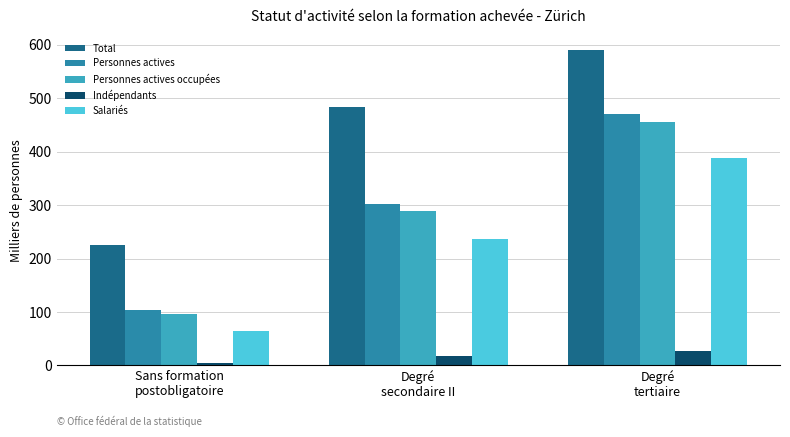

What is the value of the Indépendants bar at the 3rd from the left?

27.9